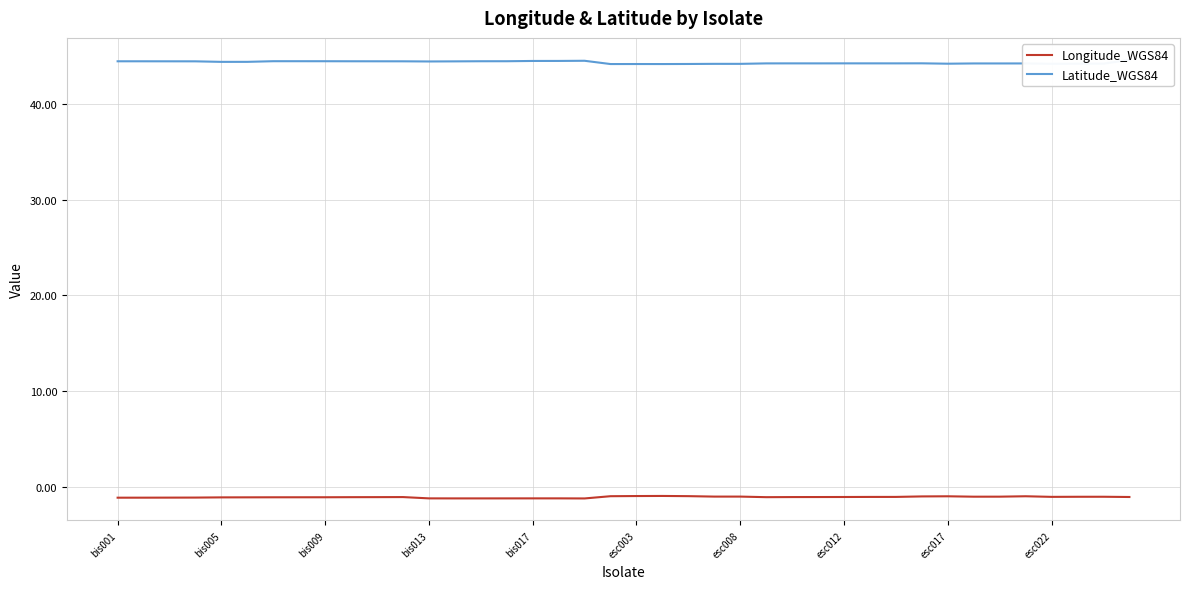

True or false: Longitude_WGS84 has more than 0 interior local peaks.

True